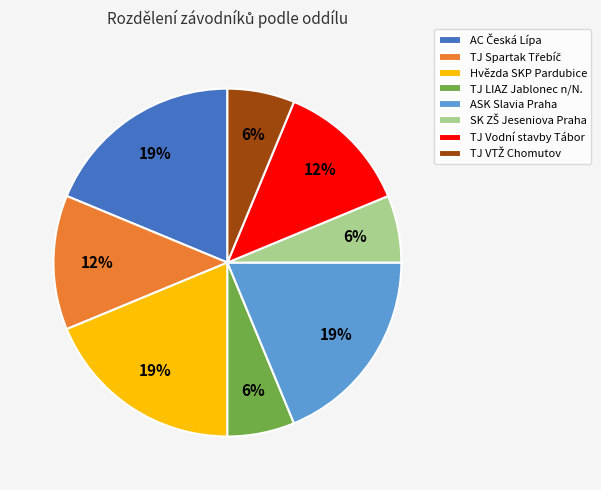

Is there any slice that represents more than half of the pie?

No